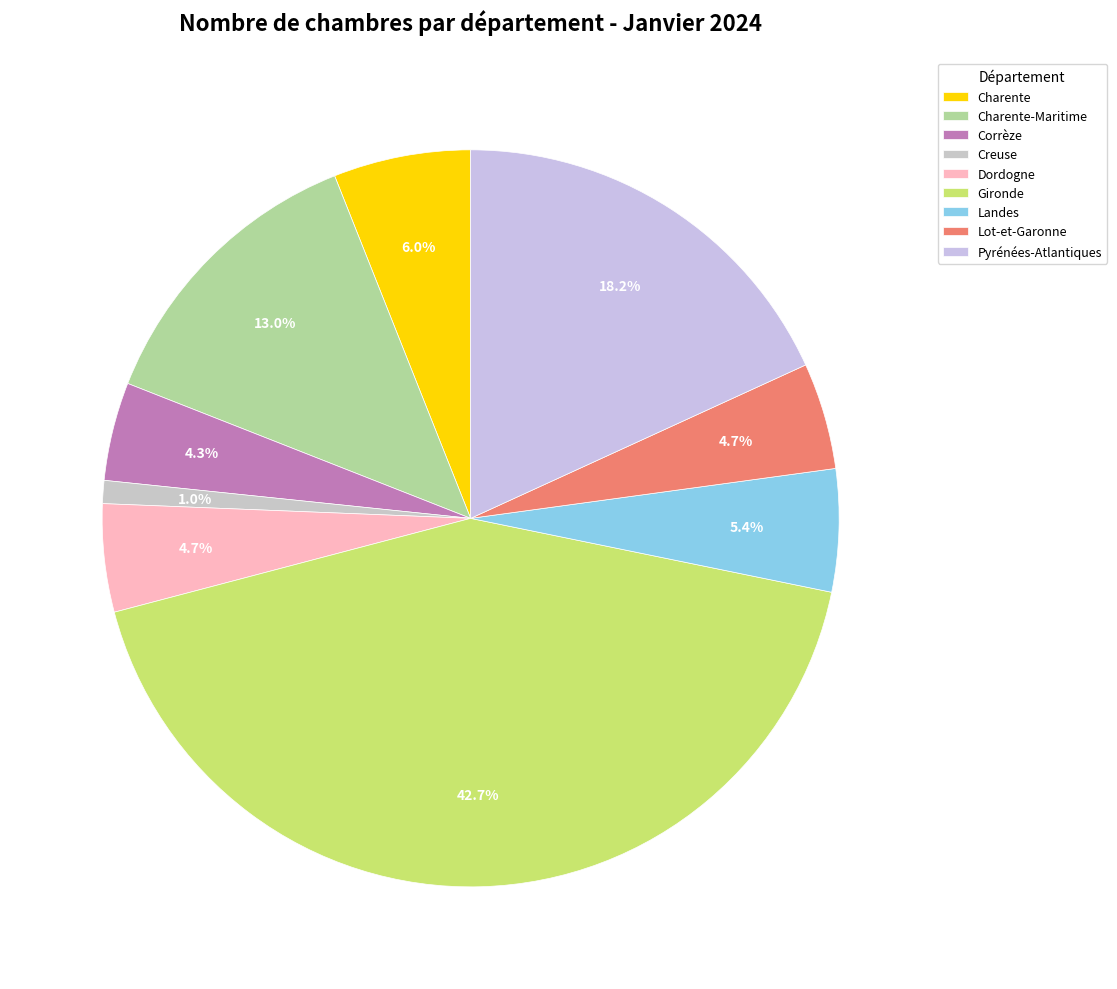

To the nearest percent, what portion does Lot-et-Garonne represent?

5%